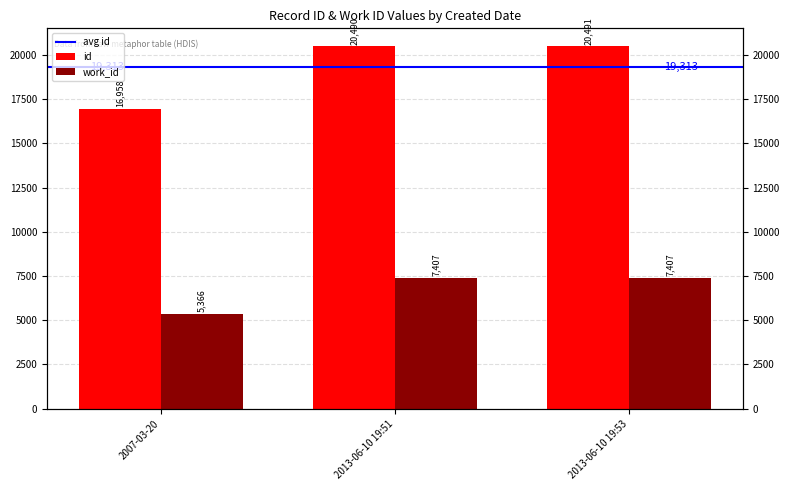

What is the total value across all series at 2013-06-10 19:53?

27898